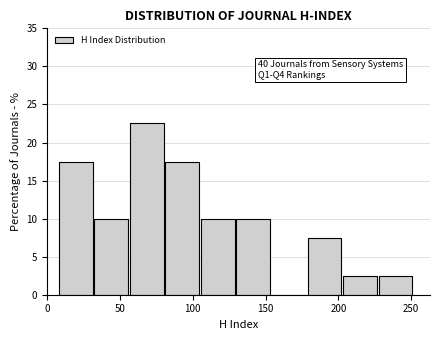

Over which range of the x-axis is the bar tallest?

55 to 80